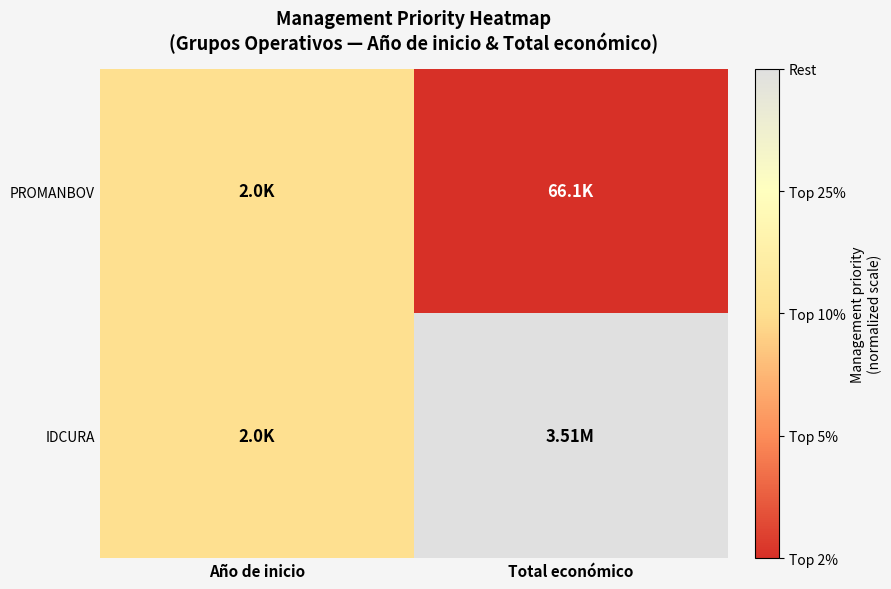

Count the number of categories in the chart.

2